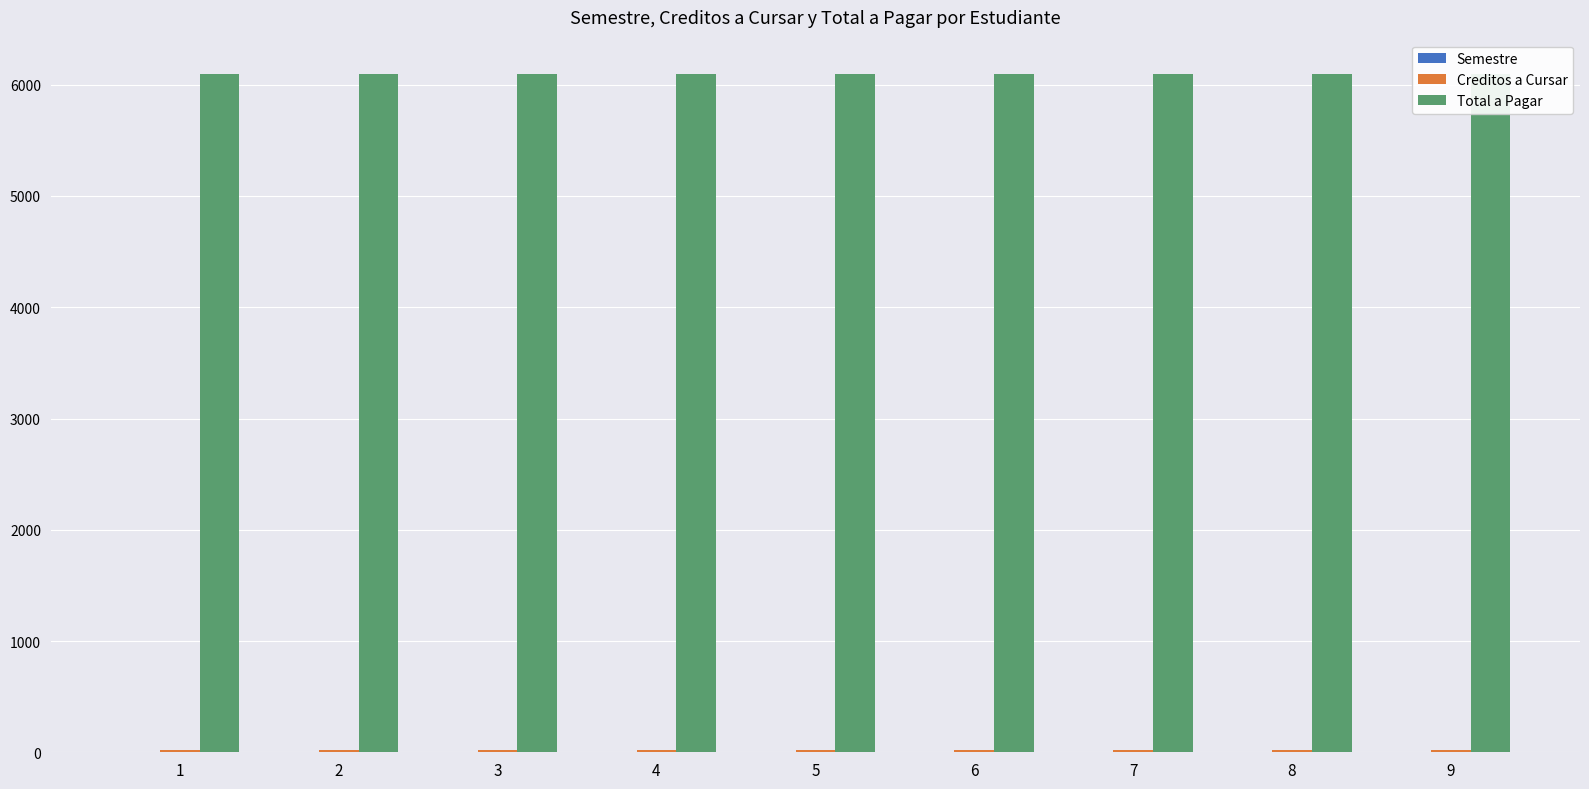

Which series has the widest spread of values?

Semestre